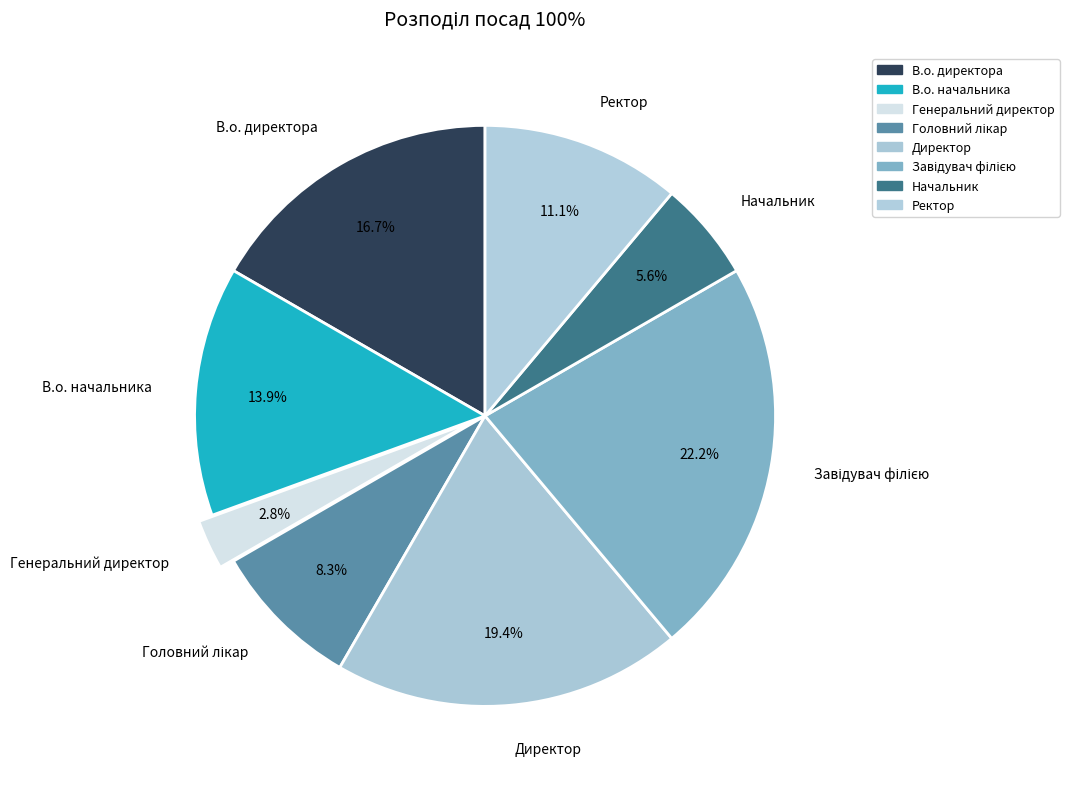

What is the smallest slice in the pie chart?

Генеральний директор